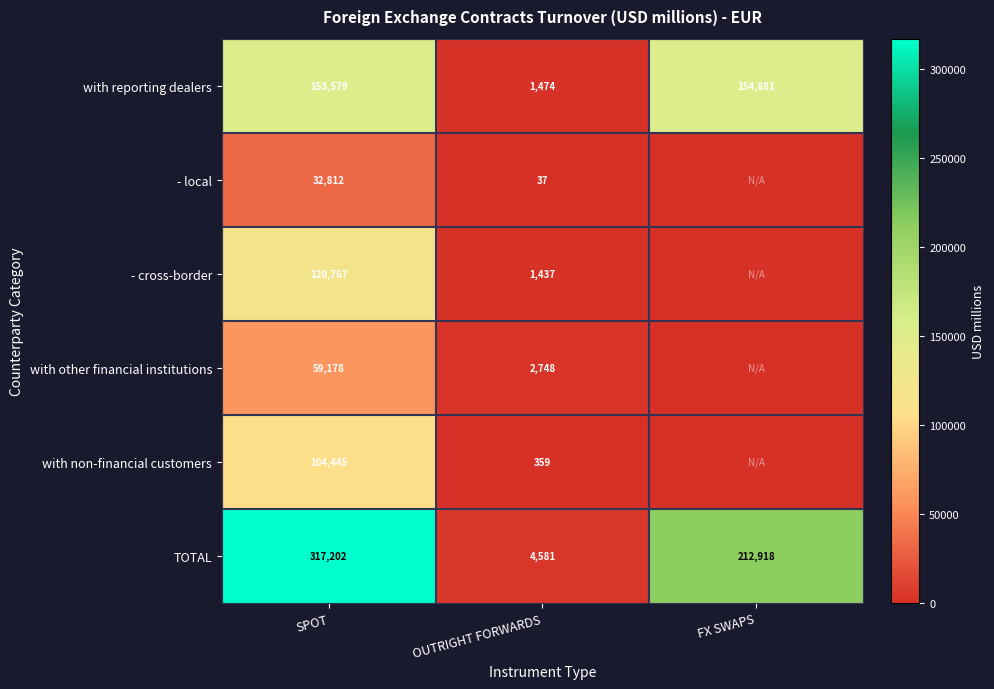

At which category is the sum across all series the highest?

SPOT